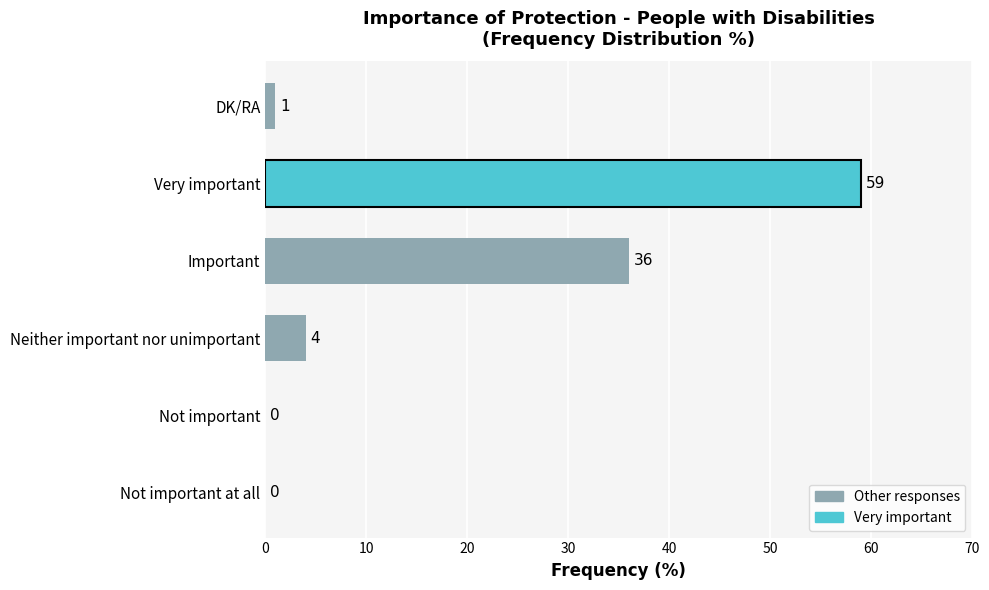

The chart shows a value of -19 at Not important. True or false?

False